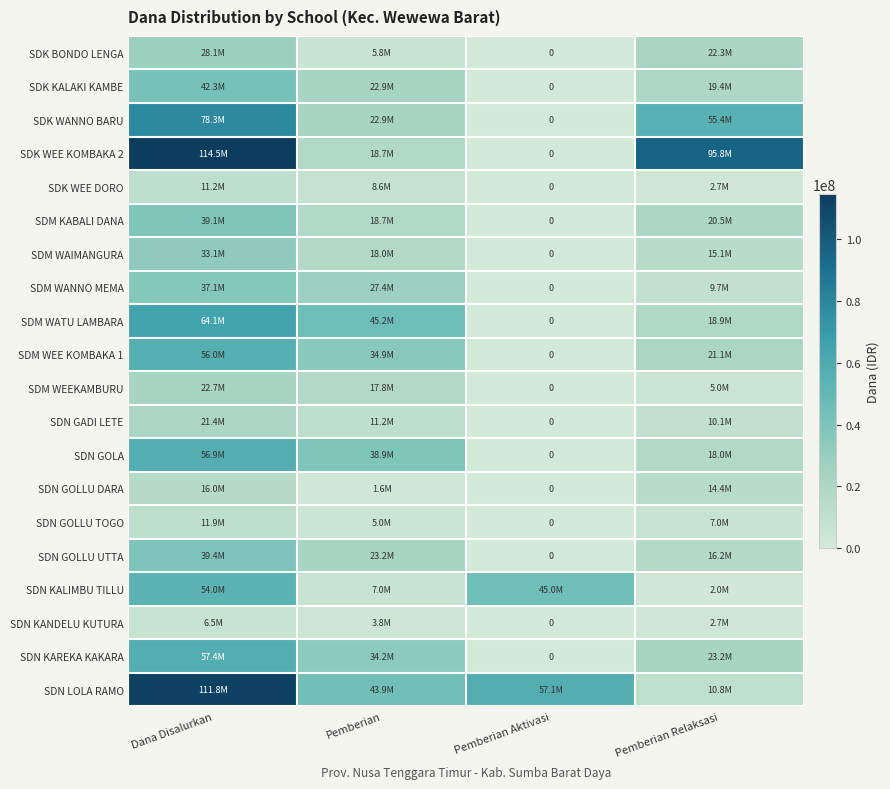

What is the average value of the SDM WANNO MEMA series?

18562500